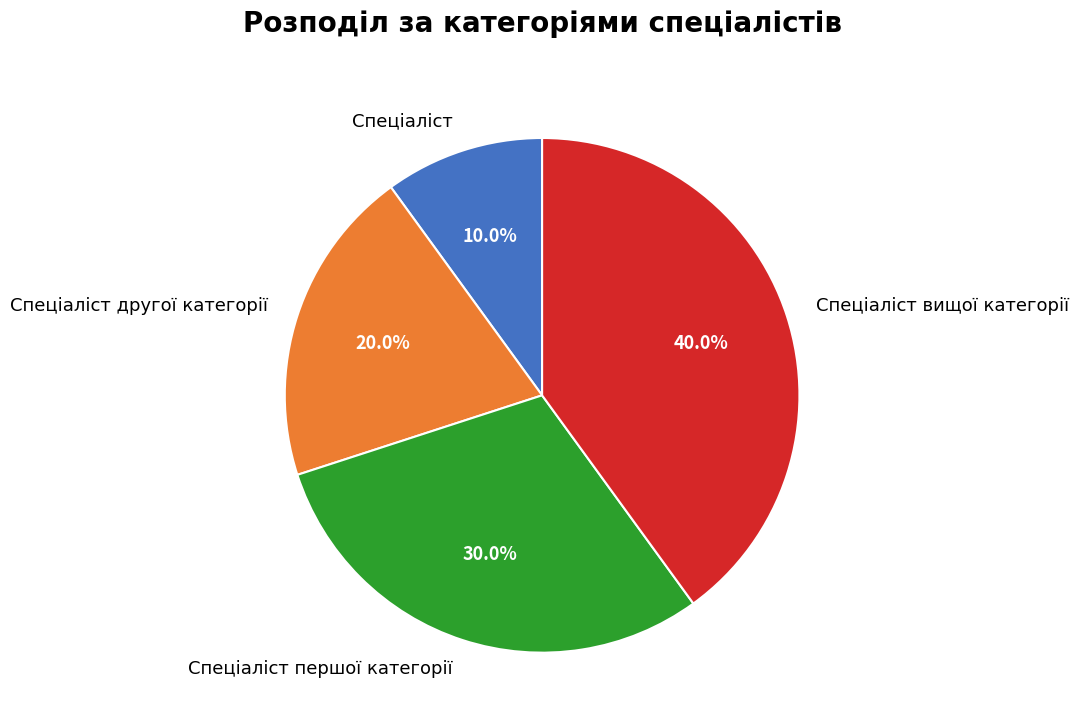

Which slice is the smallest?

Спеціаліст